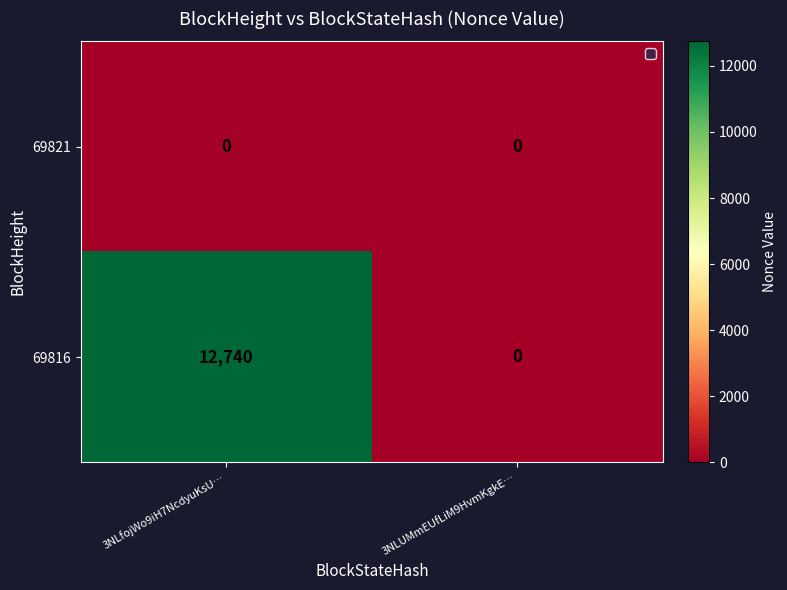

Reading left to right, list all the values displayed in this chart.

69821: 3NLfojWo9iH7NcdyuKsU…=0	3NLUMmEUfLiM9HvmKgkE…=0
69816: 3NLfojWo9iH7NcdyuKsU…=12740	3NLUMmEUfLiM9HvmKgkE…=0